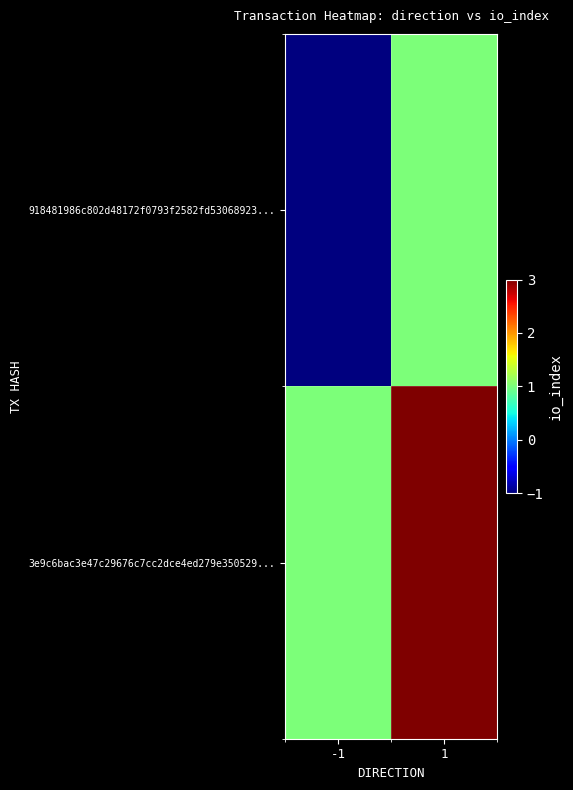

At which category does the chart reach its minimum across all series?

-1